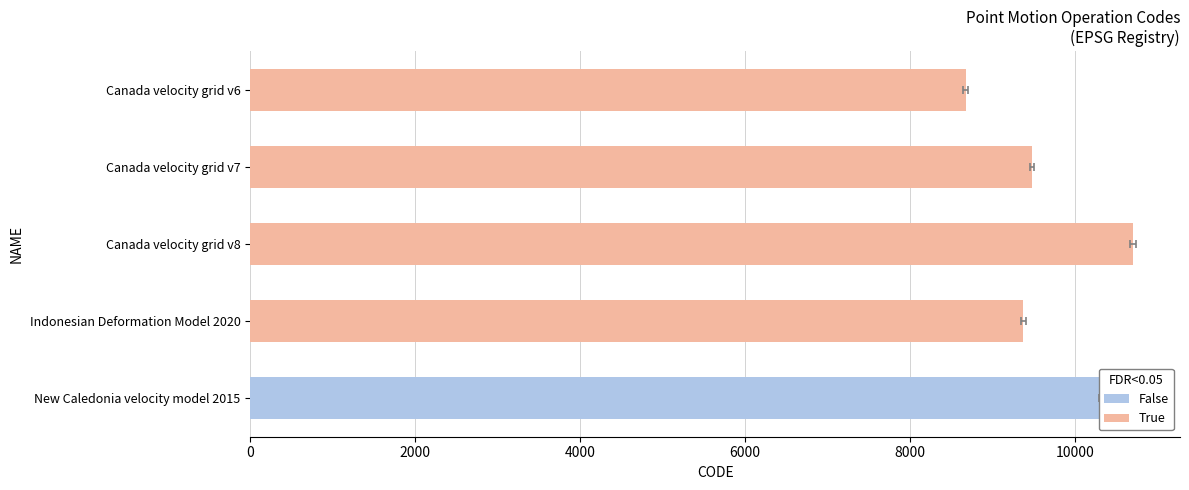

Reading left to right, transcribe all the data shown in this chart.

8676	9483	10707	9375	10323